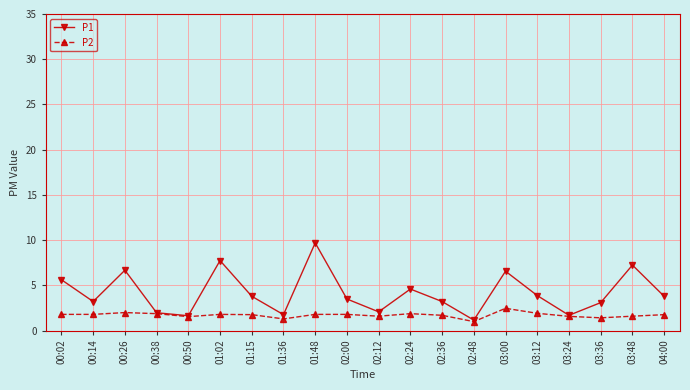

What is the total value across all series at 03:12?

5.8